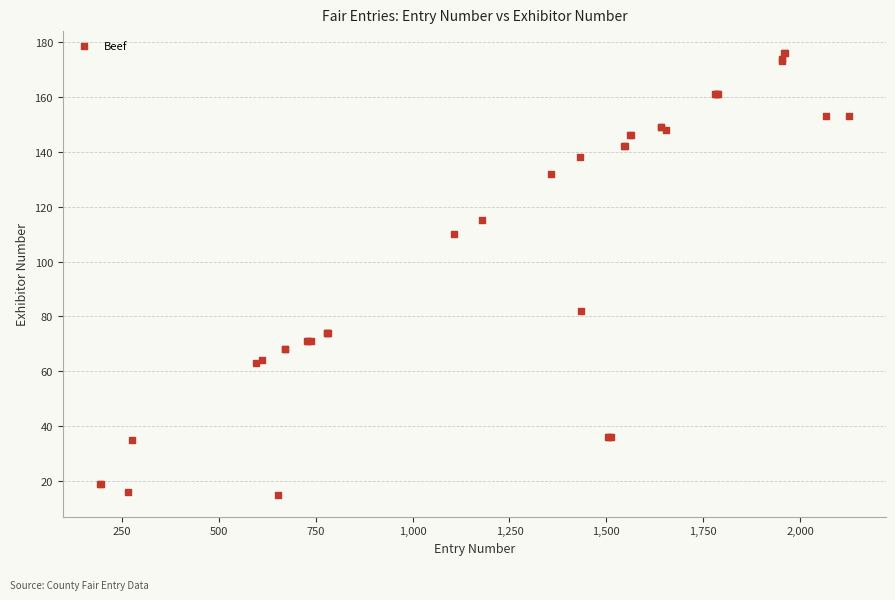

What Y value in the scatter plot is closest to 95?

82